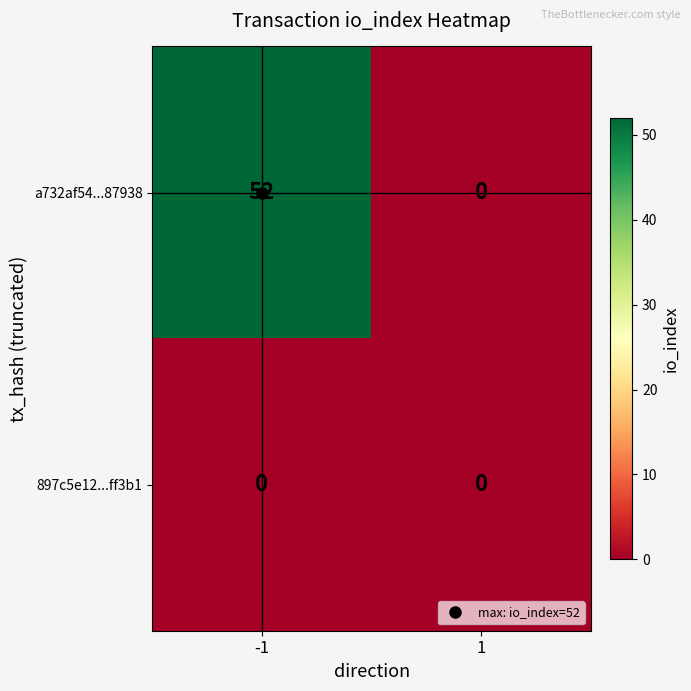

Is the value of a732af54...87938 at -1 greater than the value of 897c5e12...ff3b1 at -1?

Yes